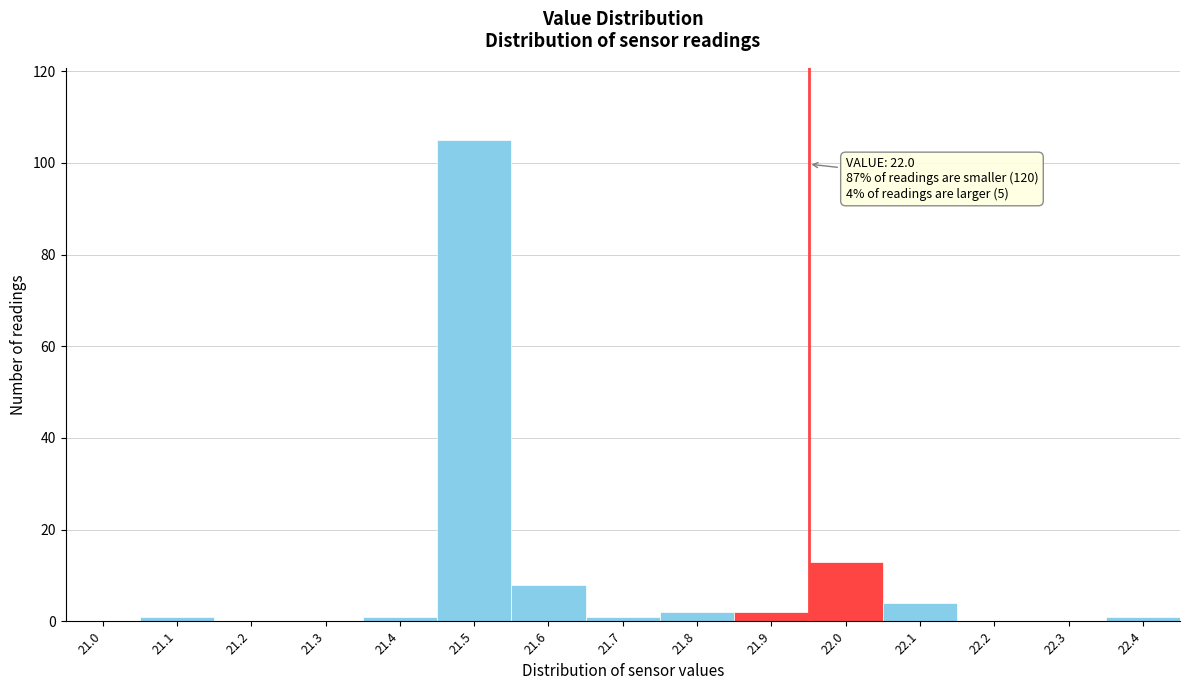

Reading left to right, list all the values displayed in this chart.

21.0=0	21.1=1	21.2=0	21.3=0	21.4=1	21.5=105	21.6=8	21.7=1	21.8=2	21.9=2	22.0=13	22.1=4	22.2=0	22.3=0	22.4=1